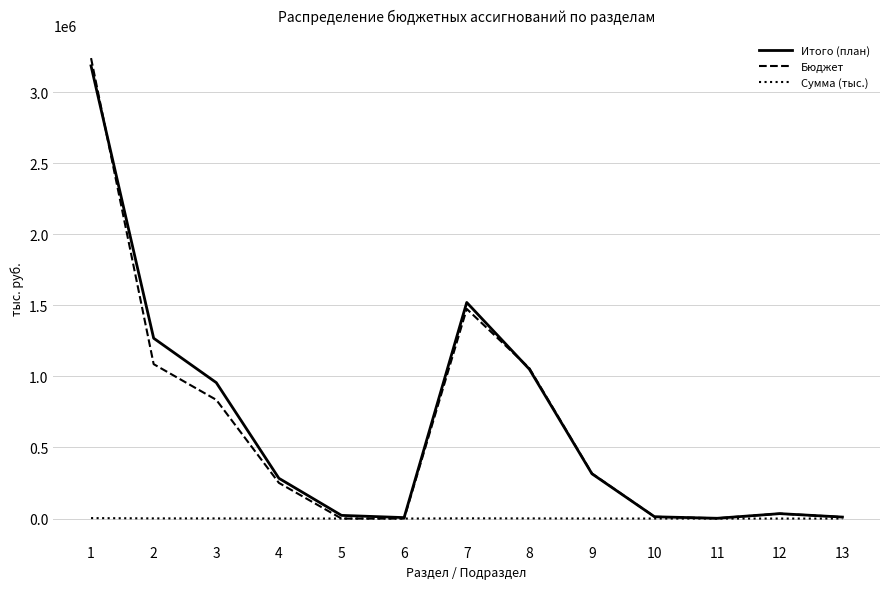

Which series has the widest spread of values?

Бюджет